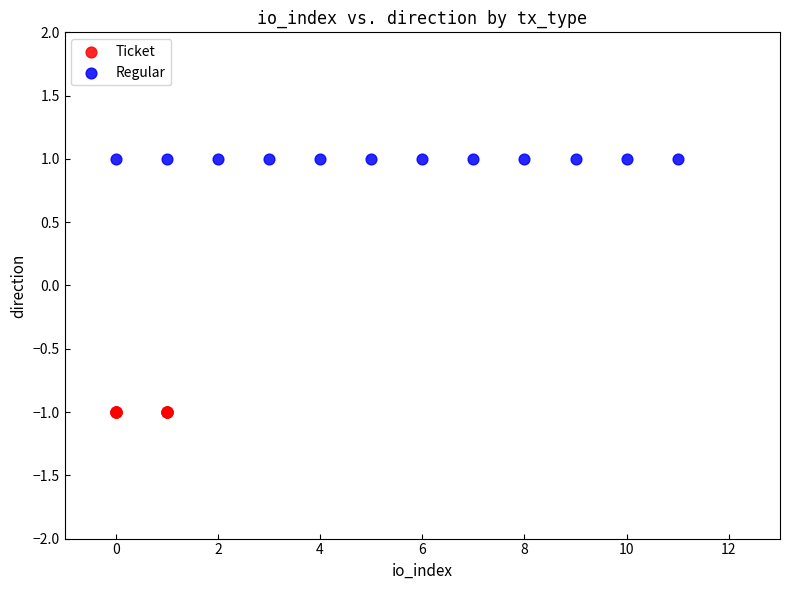

Which series contains the highest Y value?

Regular